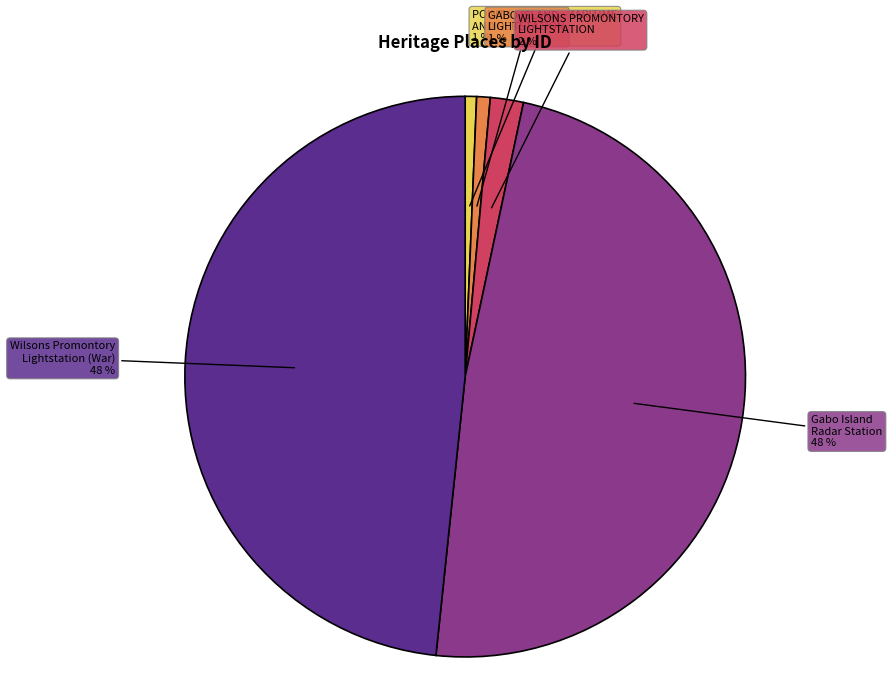

How many segments does this pie chart have?

5